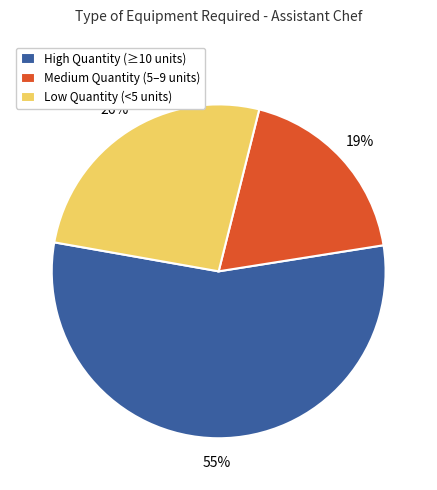

Is there any slice that represents more than half of the pie?

Yes